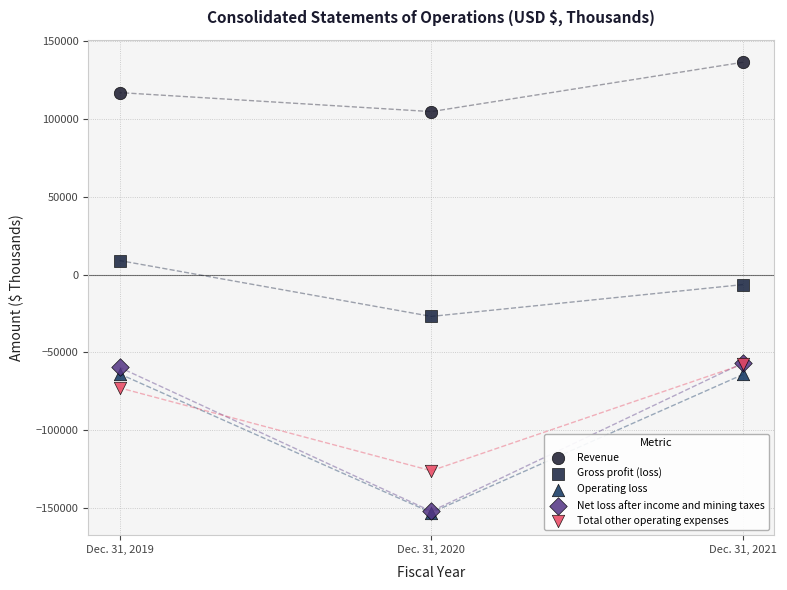

In the Revenue series, what Y value is closest to 120665?

117019